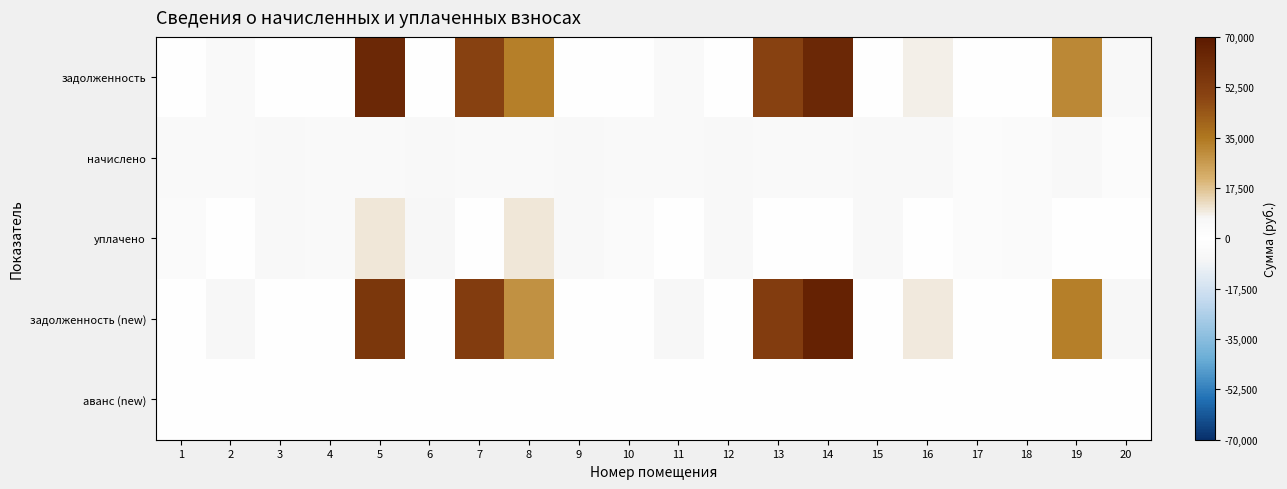

Which series has the largest total across all categories?

задолженность (new)